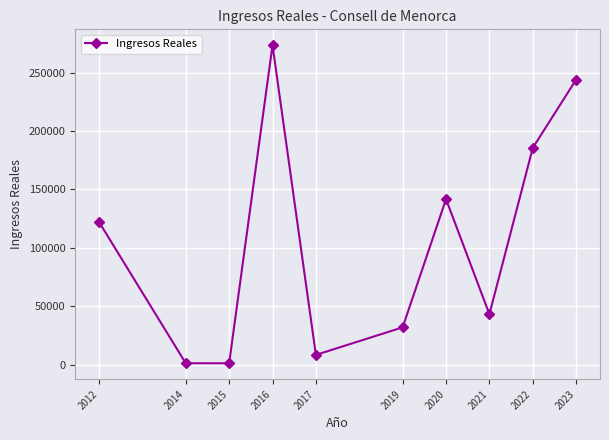

Where is the data nearest to the value 137263?

2020